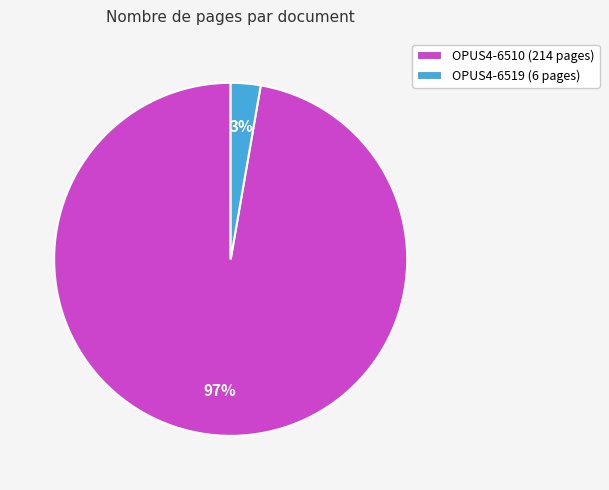

To the nearest percent, what is the combined percentage of OPUS4-6510 (214 pages) and OPUS4-6519 (6 pages)?

100%